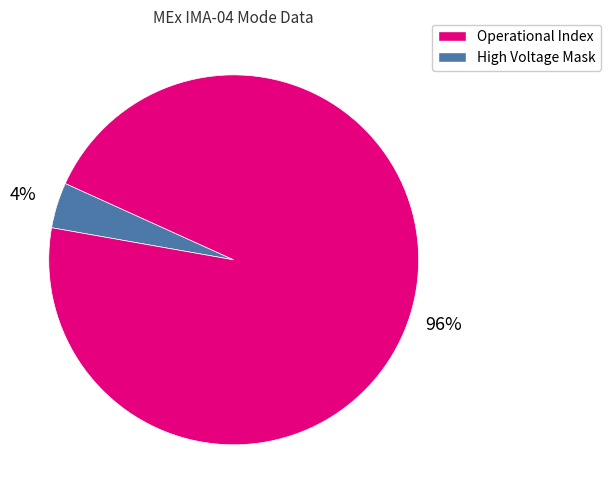

Count the number of slices in the pie.

2